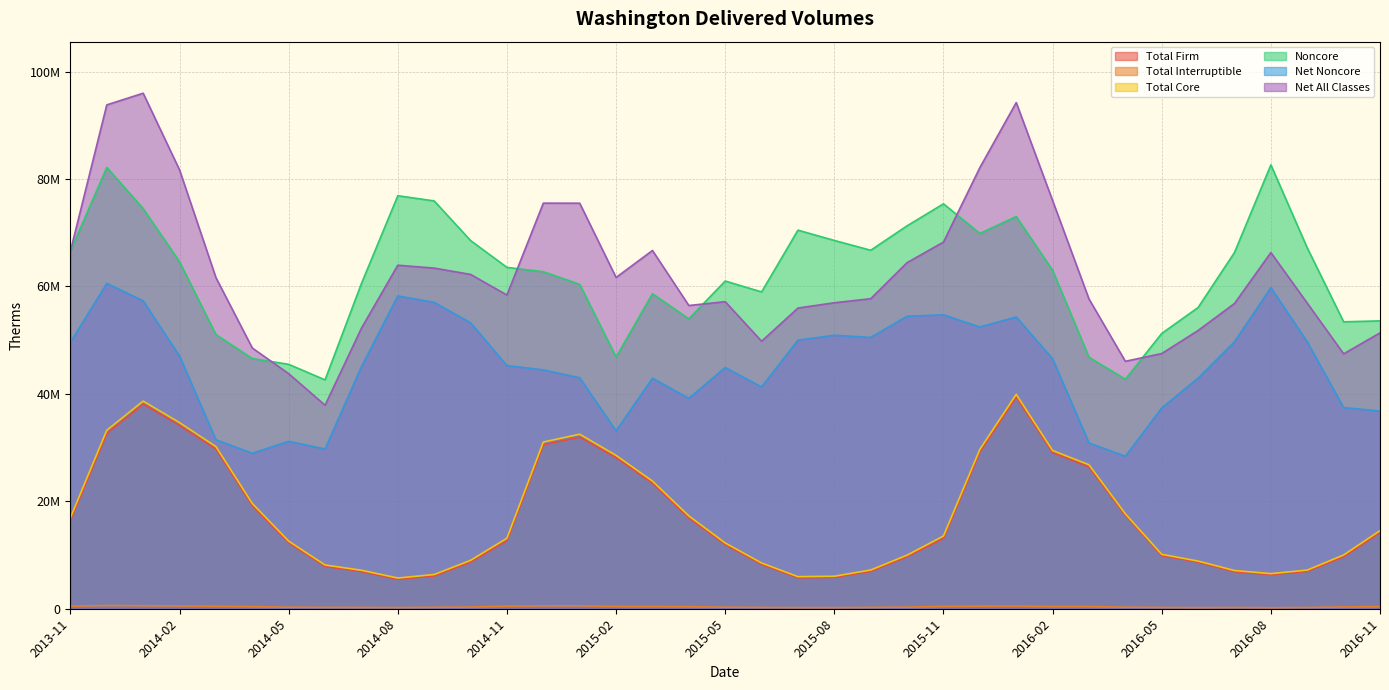

Reading left to right, what are all the values shown in this chart?

Total Firm: 16473275	32626275	38097877	34131394	29733819	19218448	12299626	7895617	6922621	5498677	6105586	8693828	12660619	30498867	31953142	28129806	23368270	16913305	11964679	8273412	5765867	5849490	6957961	9677326	13103163	29189813	39426861	29051471	26406770	17381899	9888580	8675853	6884140	6354198	6961175	9675432	14168023
Total Interruptible: 475068	603447	558326	523743	460577	382909	287525	249477	239824	220229	263729	313034	472873	538938	541590	419792	403675	373015	282941	240524	205413	199931	249105	297892	439981	476504	492374	401562	399567	288038	239480	195507	228897	180012	233405	329121	378186
Total Core: 16948343	33229722	38656203	34655137	30194396	19601357	12587151	8145094	7162445	5718906	6369315	9006862	13133492	31037805	32494732	28549598	23771945	17286320	12247620	8513936	5971280	6049421	7207066	9975218	13543144	29666317	39919235	29453033	26806337	17669937	10128060	8871360	7113037	6534210	7194580	10004553	14546209
Noncore: 66584523	82165316	74500359	64605124	51049524	46583480	45507535	42610815	60549142	76896348	75929244	68551045	63553432	62749109	60404698	46864725	58650196	53979036	61014083	58983155	70486977	68567121	66745685	71296621	75388536	69873927	73027260	63009506	46827836	42731425	51257102	56089235	66329579	82640639	67183028	53420952	53596303
Net Noncore: 49623897	60581077	57326161	47048399	31459098	28943531	31179964	29742903	45068388	58240050	57050907	53240234	45272865	44477359	43008045	33127030	42929967	39171768	44923157	41289749	50011541	50921171	50517461	54464985	54726691	52456518	54326594	46533795	30865837	28397293	37384262	42940027	49720264	59781468	49699552	37455337	36813780
Net All Classes: 66572240	93810799	95982364	81703536	61653494	48544888	43767115	37887997	52230833	63958956	63420222	62247096	58406357	75515164	75502777	61676628	66701912	56458088	57170777	49803685	55982821	56970592	57724527	64440203	68269835	82122835	94245829	75986828	57672174	46067230	47512322	51811387	56833301	66315678	56894132	47459890	51359989